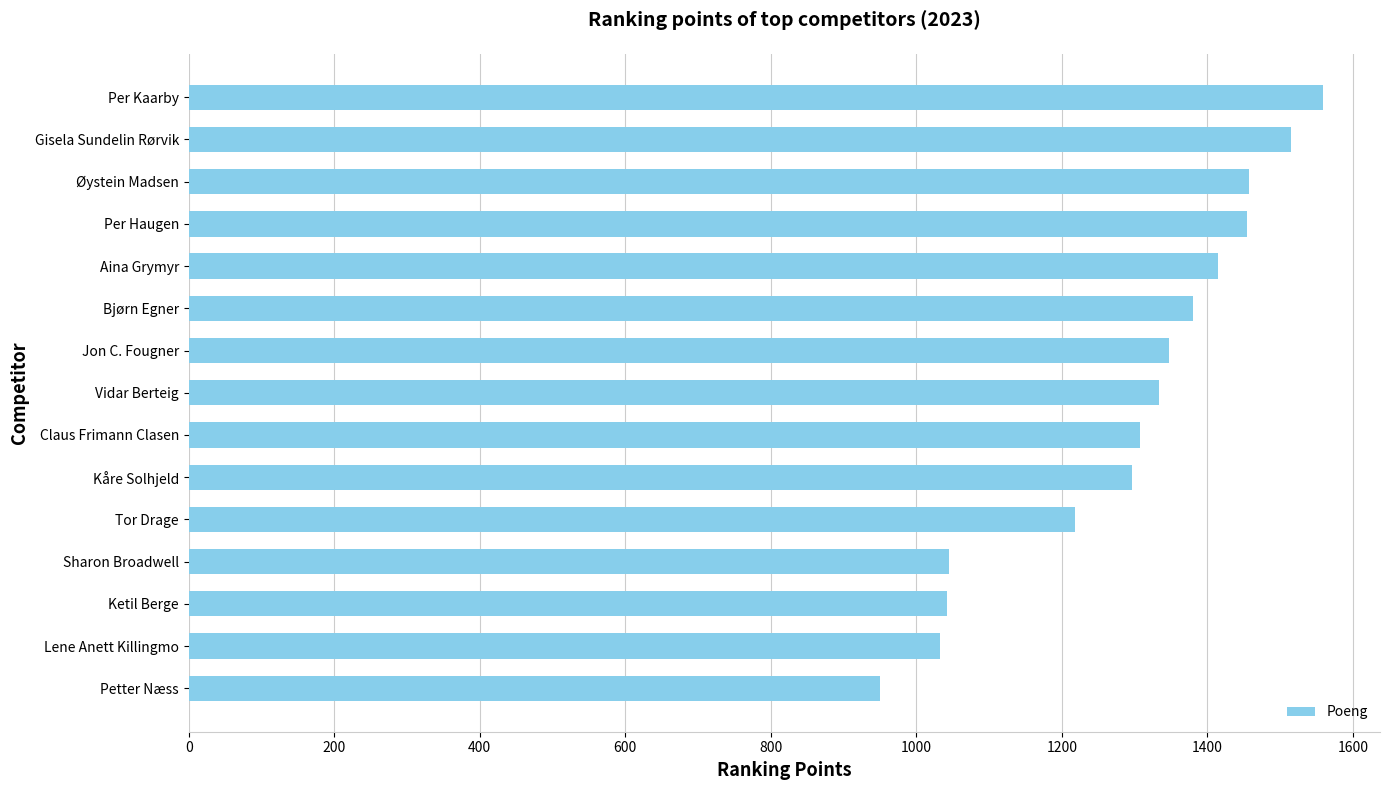

What is the change in value from Vidar Berteig to Aina Grymyr?

+81.0